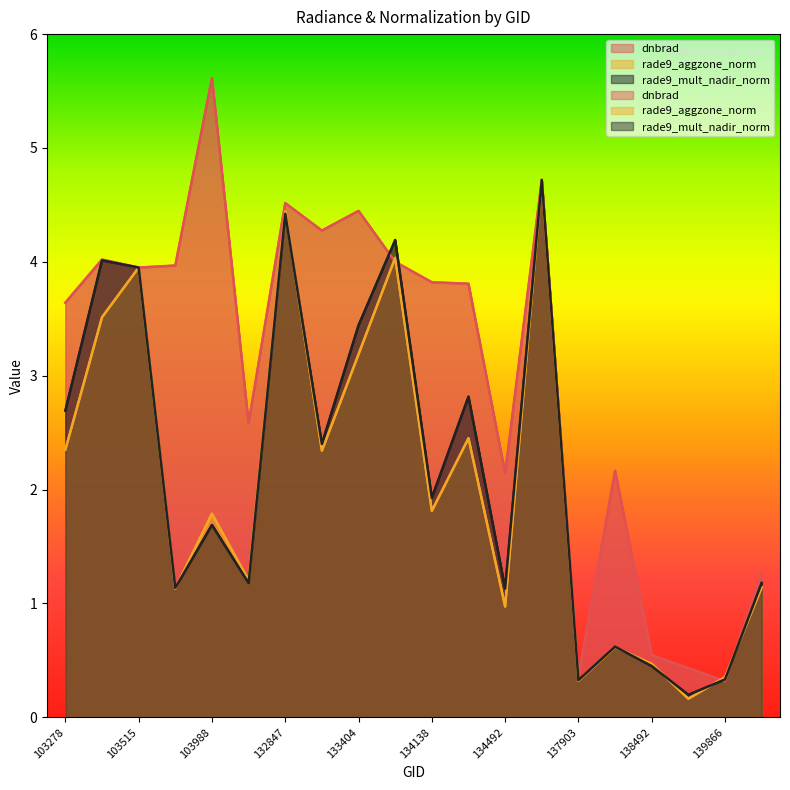

Which series has the largest range (max minus min)?

dnbrad